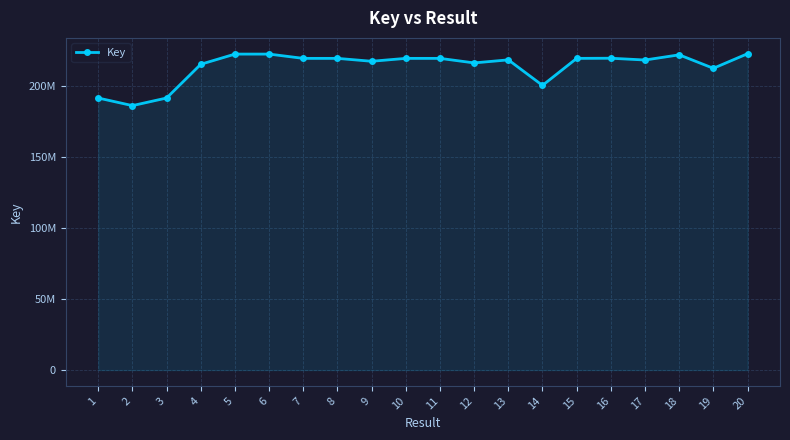

Reading right to left, extract all data points from this chart.

20=222680264	19=212411436	18=221891972	17=218245576	16=219496709	15=219398936	14=200383837	13=218355122	12=216204234	11=219398429	10=219398683	9=217354660	8=219398387	7=219399062	6=222413177	5=222413934	4=215240916	3=191497156	2=186149227	1=191497274